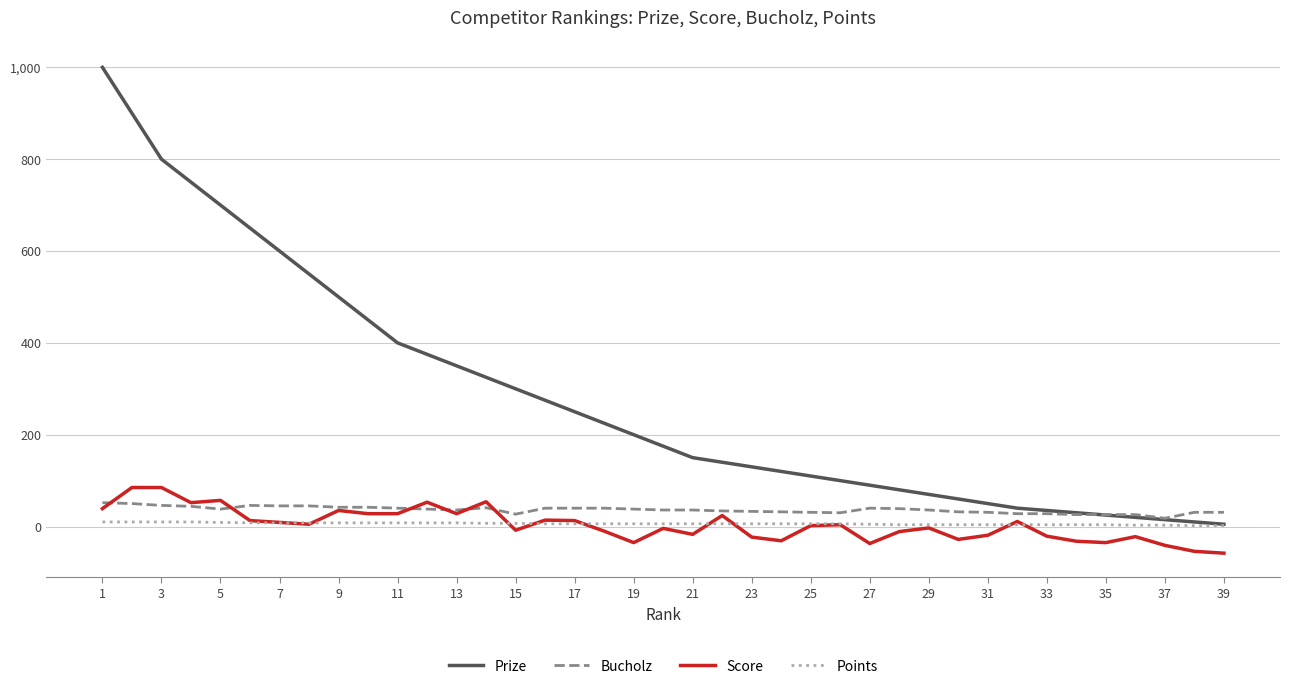

What is the highest value of the Prize series?

1000